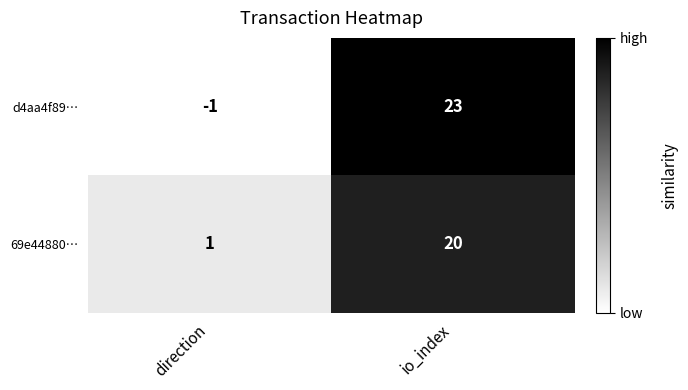

Where is 69e44880… nearest to the value 10?

direction